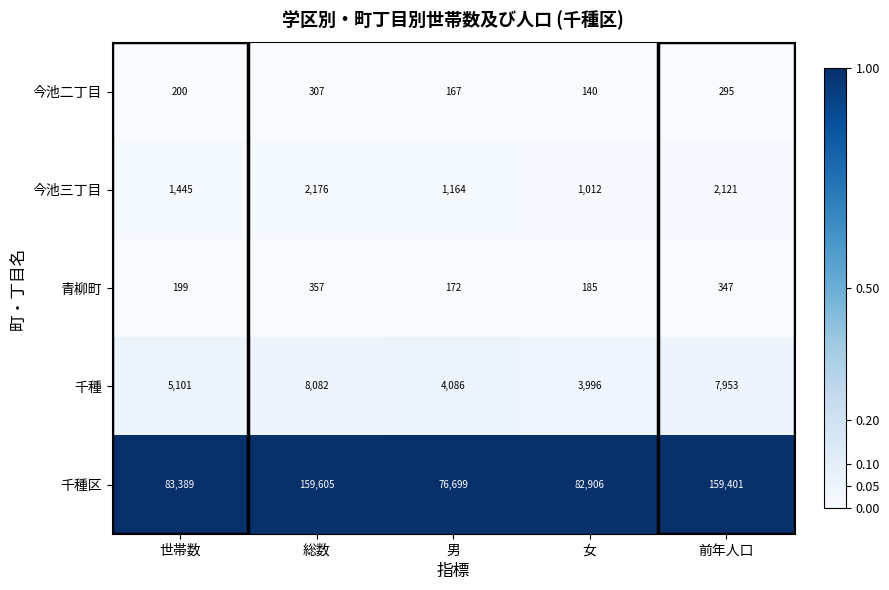

At 男, list the series in order from largest to smallest.

千種区, 千種, 今池三丁目, 青柳町, 今池二丁目